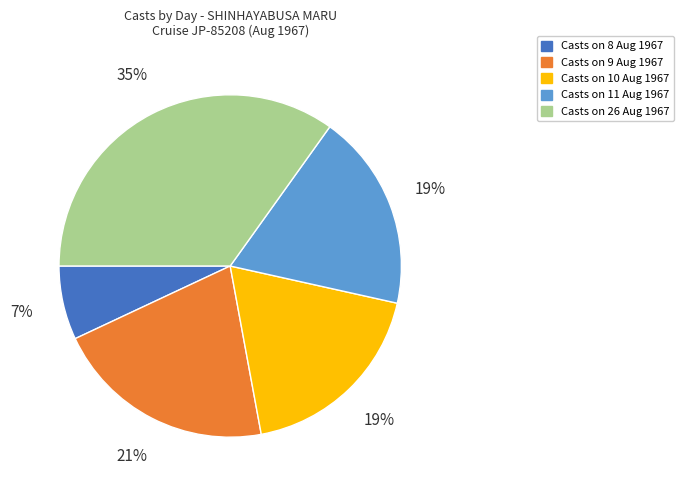

Is there any slice that represents more than half of the pie?

No